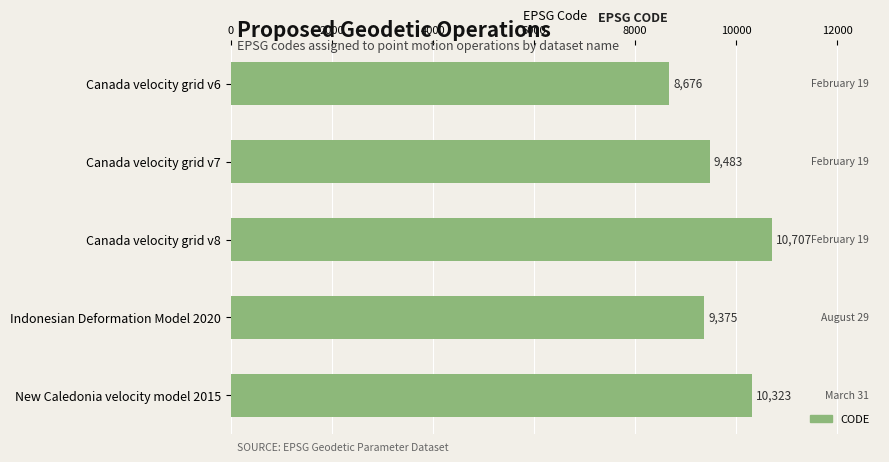

Count the number of data series in this chart.

1